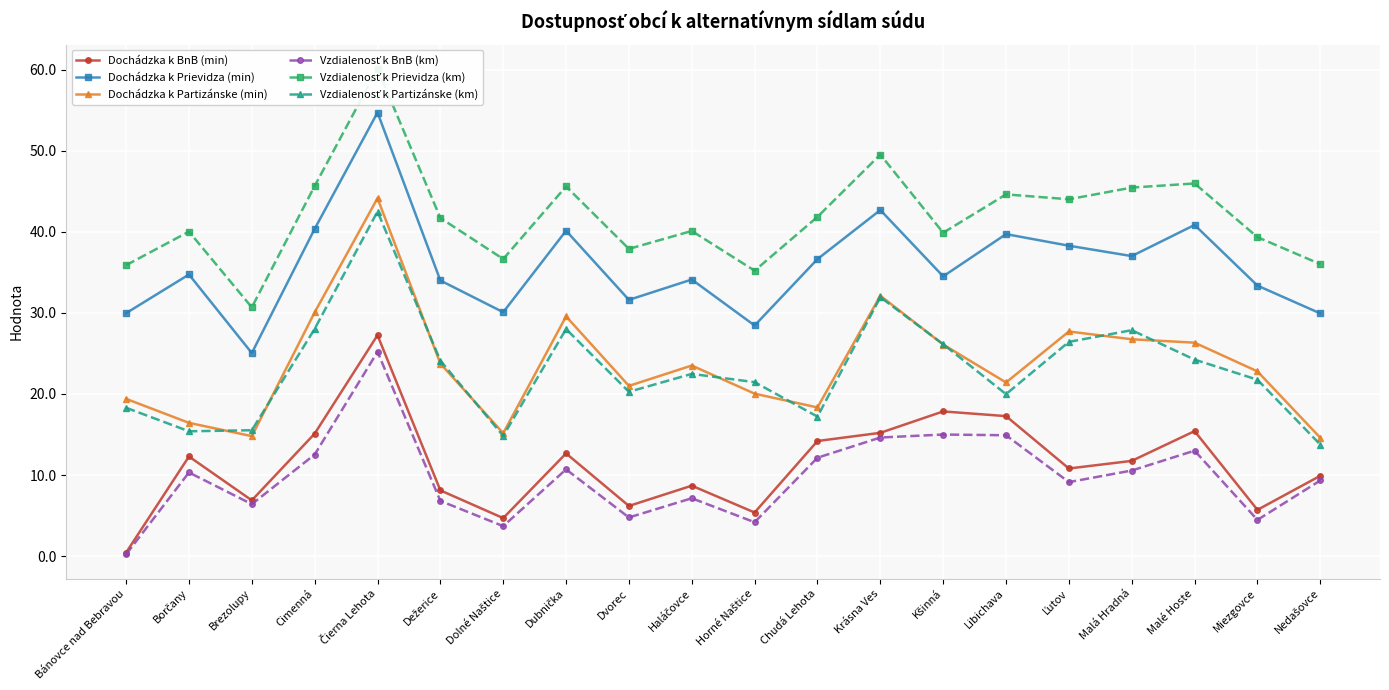

True or false: Vzdialenosť k Prievidza (km) and Dochádzka k BnB (min) cross at least once.

False